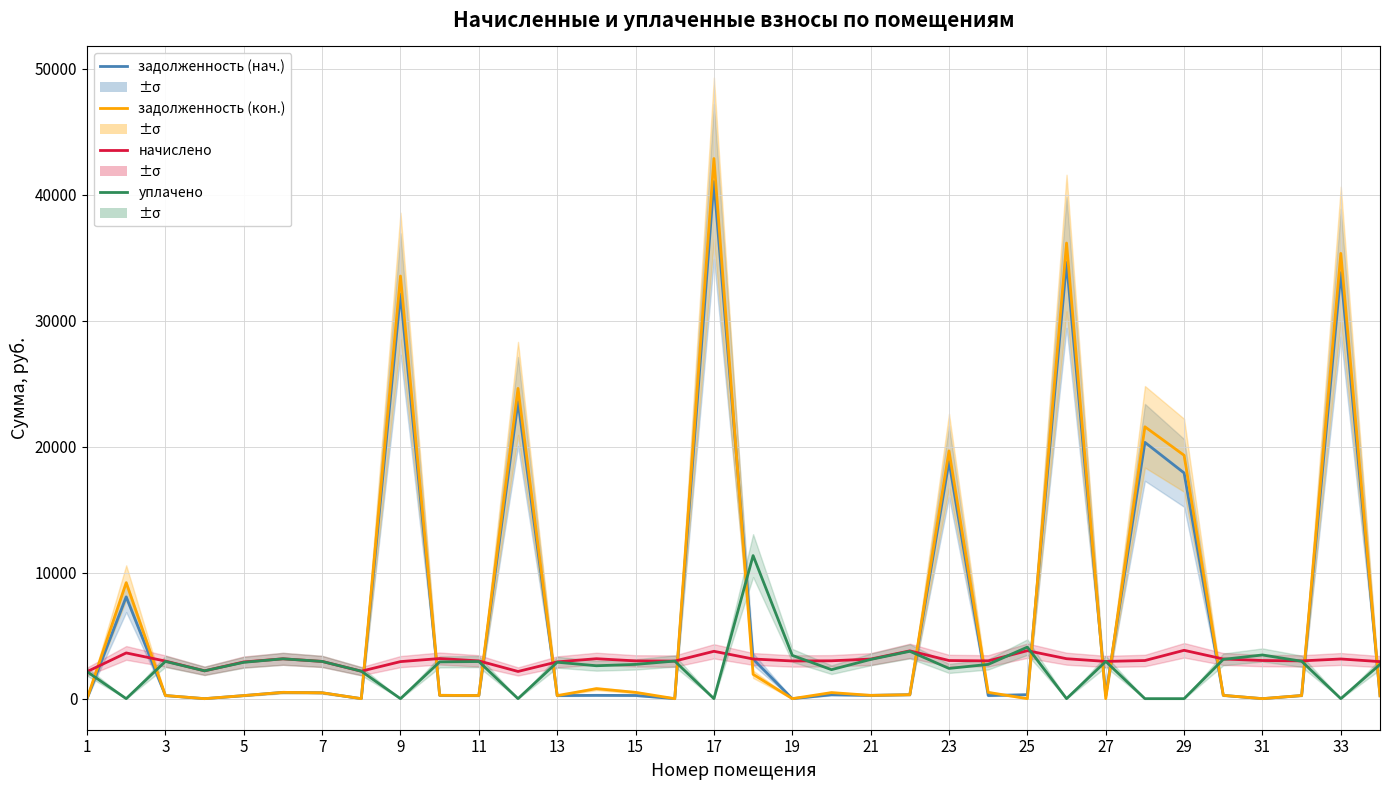

List the series in order of their peak value, highest first.

задолженность (кон.), задолженность (нач.), уплачено, начислено